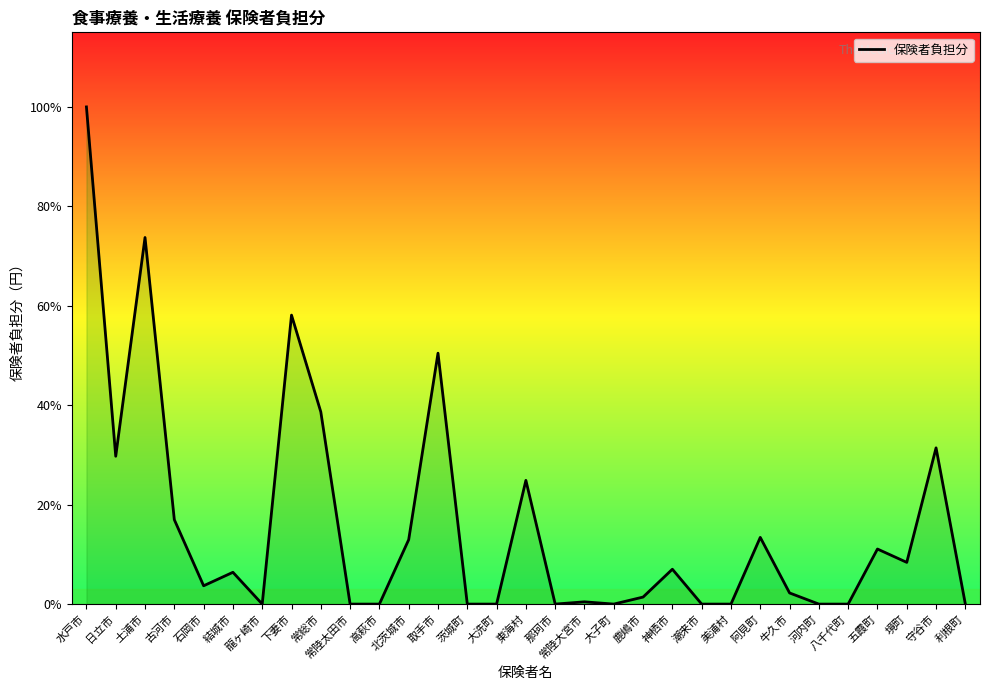

Reading left to right, list all the values displayed in this chart.

495700	147400	365500	84150	18250	31700	0	288120	191610	0	0	64250	250160	0	0	123350	0	2250	0	7000	34760	0	0	66500	11100	0	0	54900	41600	155763	0